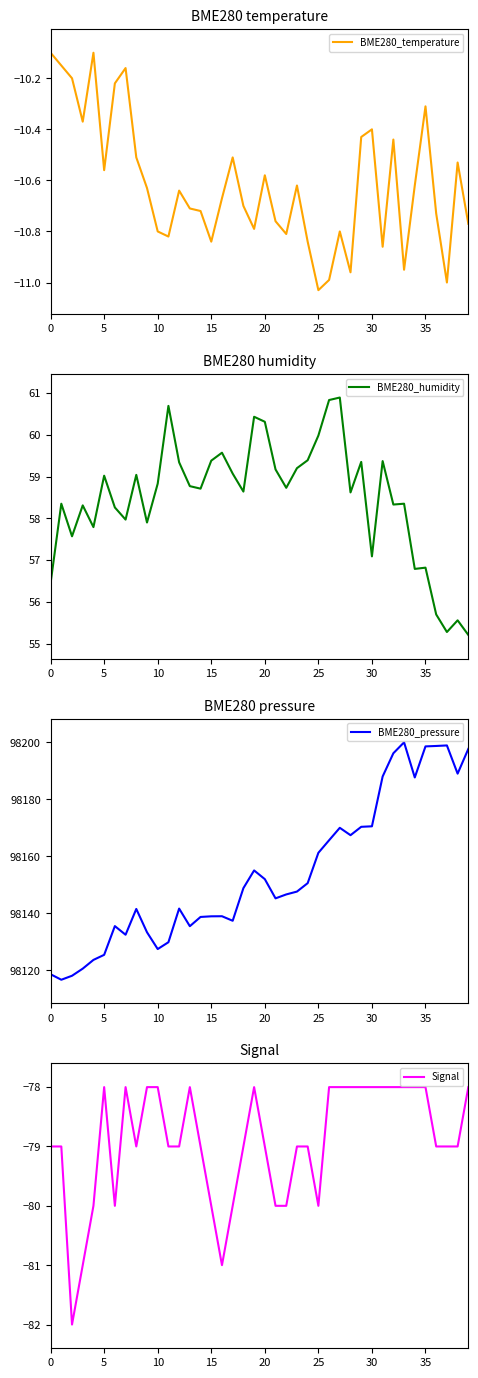

True or false: BME280_pressure has a value of 140321.6 at 13.

False